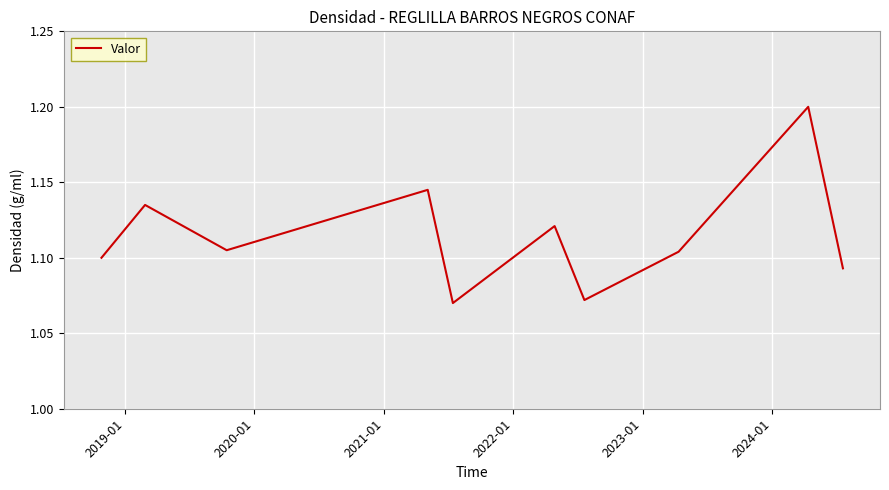

What is the maximum value shown in the chart?

1.2